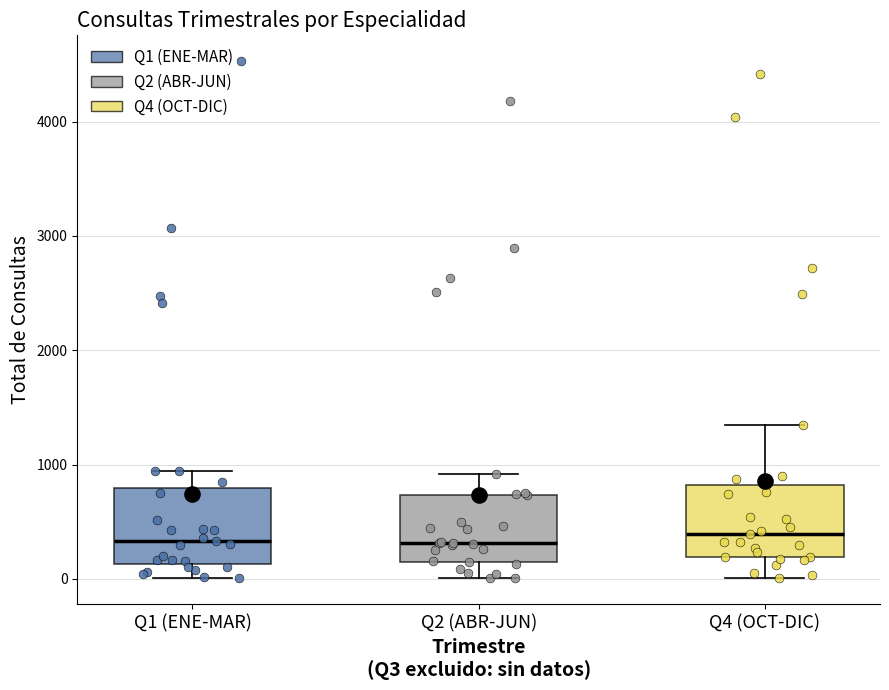

Reading left to right, transcribe this box plot: for each box, give where its median line is, the range the box spans, and where its two whiskers end, as read against the y-axis. The values are not printed on the chart, so give them approximately, as read against the axis.

Q1 (ENE-MAR): median 300, box 100 to 800, whiskers 0 to 900
Q2 (ABR-JUN): median 300, box 200 to 700, whiskers 0 to 900
Q4 (OCT-DIC): median 400, box 200 to 800, whiskers 0 to 1300